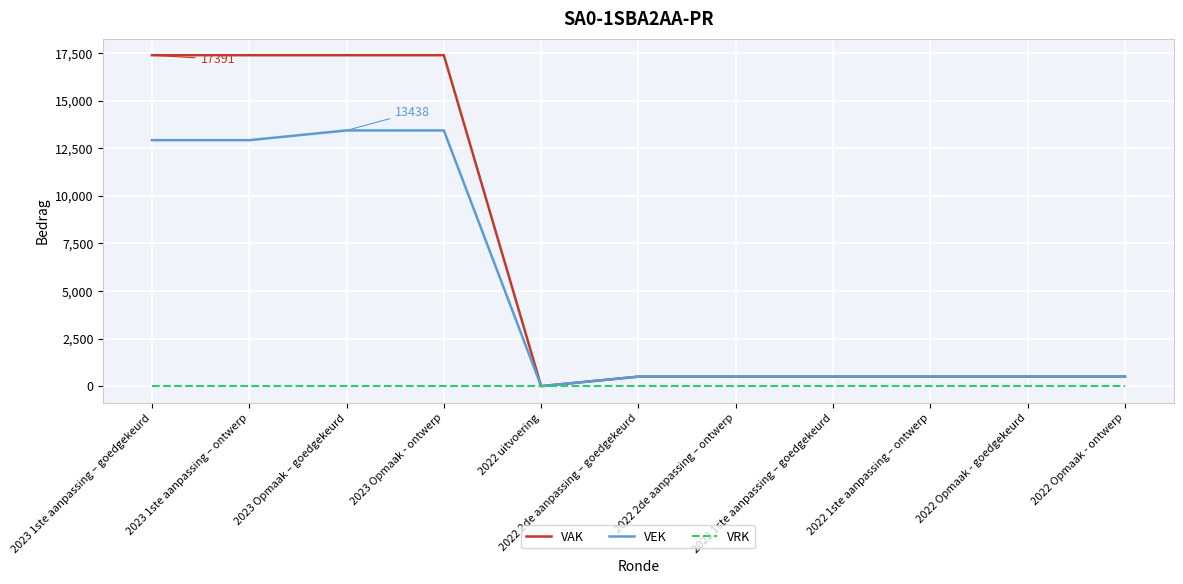

Where does the VEK series first go above 500?

2023 1ste aanpassing – goedgekeurd